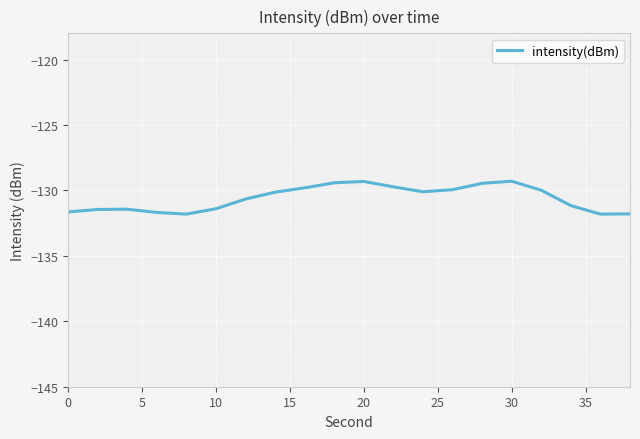

What is the difference between the maximum and minimum values?

2.5